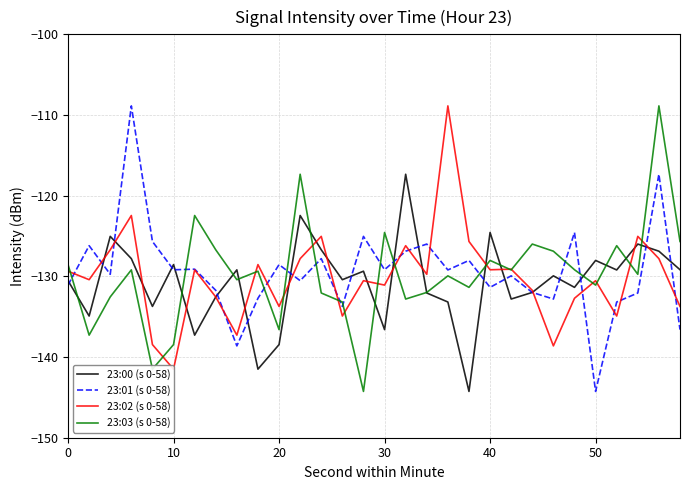

The 23:00 (s 0-58) series shows -138.5 at 20. True or false?

True